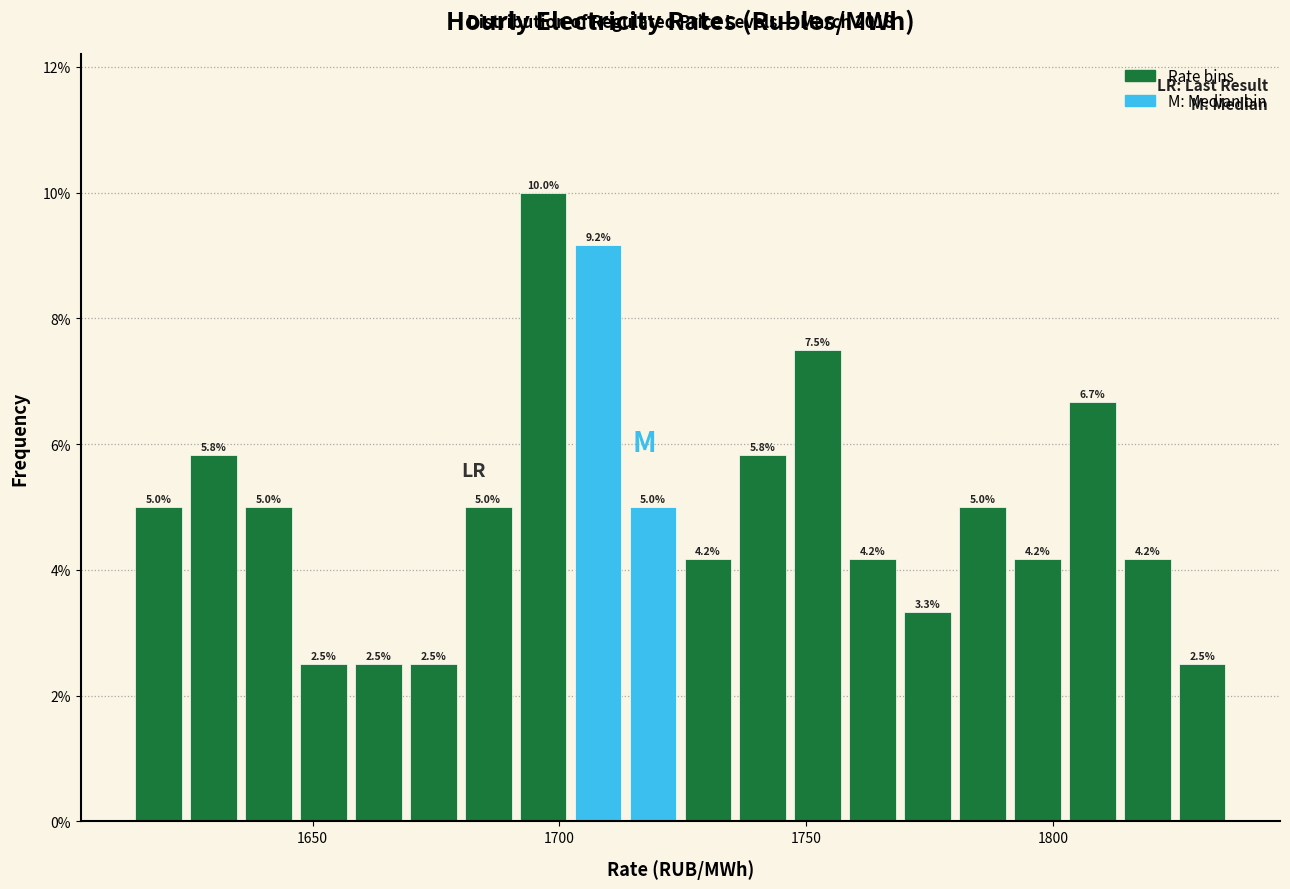

Read against the x-axis, roughly where is the centre of the tallest bar?

1695